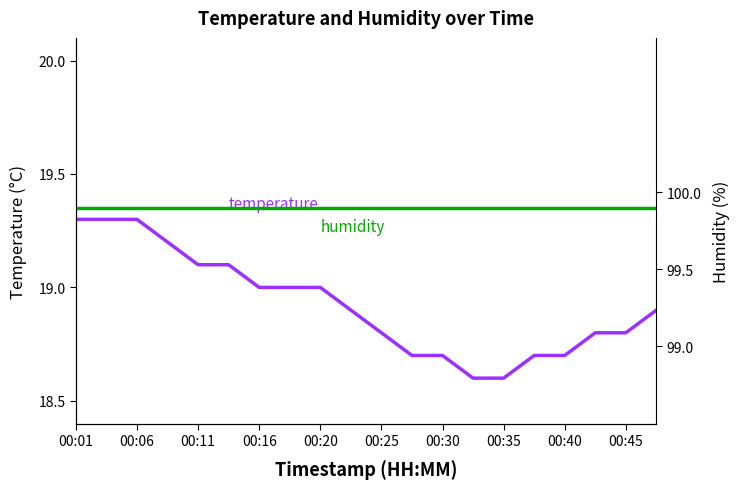

Does the chart display data point markers on the line(s)?

No